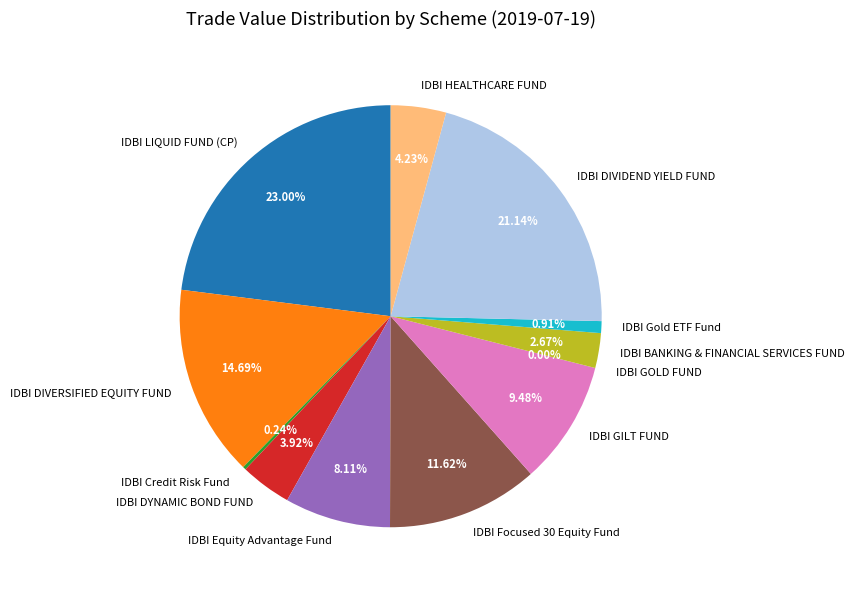

Between IDBI LIQUID FUND (CP) and IDBI Equity Advantage Fund, which is larger?

IDBI LIQUID FUND (CP)